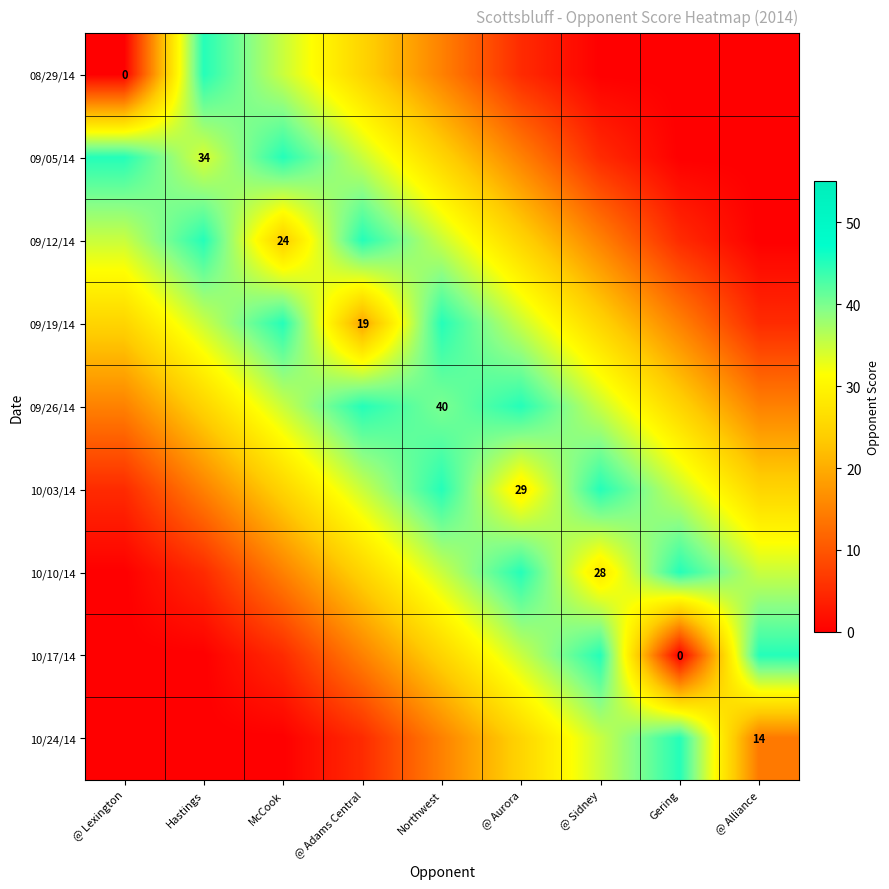

The 09/12/14 series shows 32 at McCook. True or false?

False